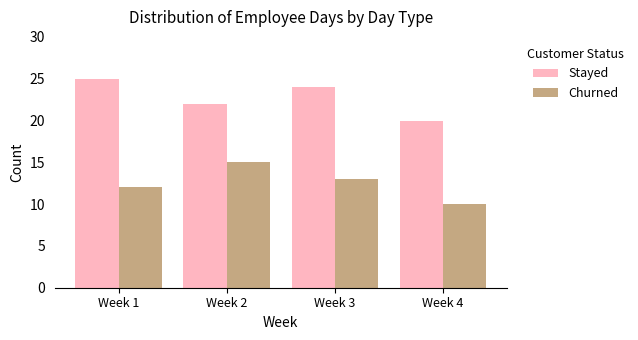

Which series changed the most between Week 2 and Week 4?

Churned